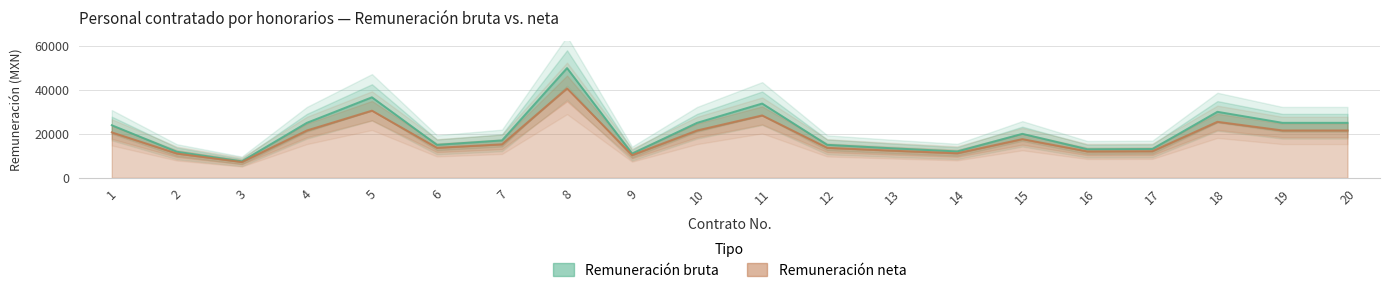

What is the average value of the Remuneración neta series?

18403.7